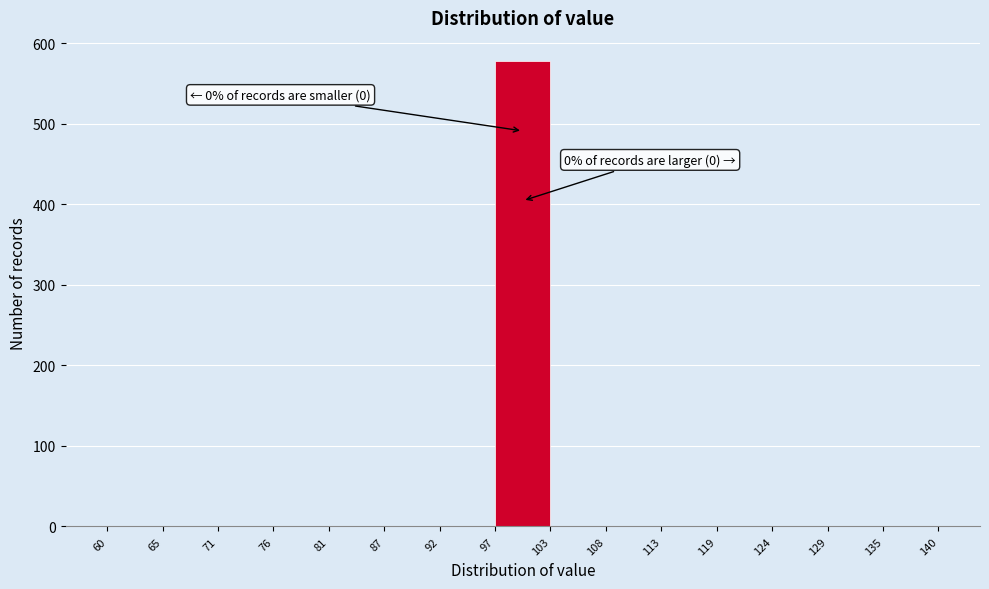

Which range on the x-axis has the tallest bar?

97 to 103